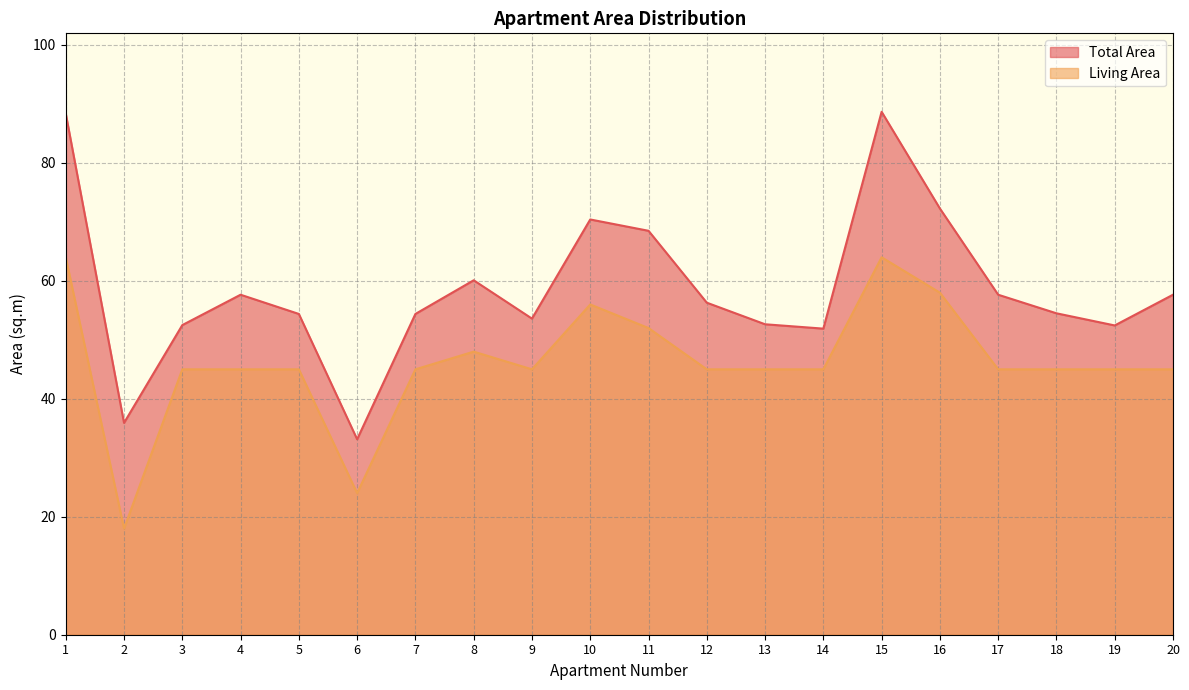

Reading left to right, what are all the values shown in this chart?

Total Area: 1=88.4	2=35.9	3=52.5	4=57.6	5=54.4	6=33.1	7=54.4	8=60.1	9=53.6	10=70.4	11=68.5	12=56.3	13=52.6	14=51.9	15=88.7	16=72.3	17=57.6	18=54.5	19=52.4	20=57.6
Living Area: 1=64.0	2=18.0	3=45.0	4=45.0	5=45.0	6=24.0	7=45.0	8=48.0	9=45.0	10=56.0	11=52.0	12=45.0	13=45.0	14=45.0	15=64.0	16=58.0	17=45.0	18=45.0	19=45.0	20=45.0